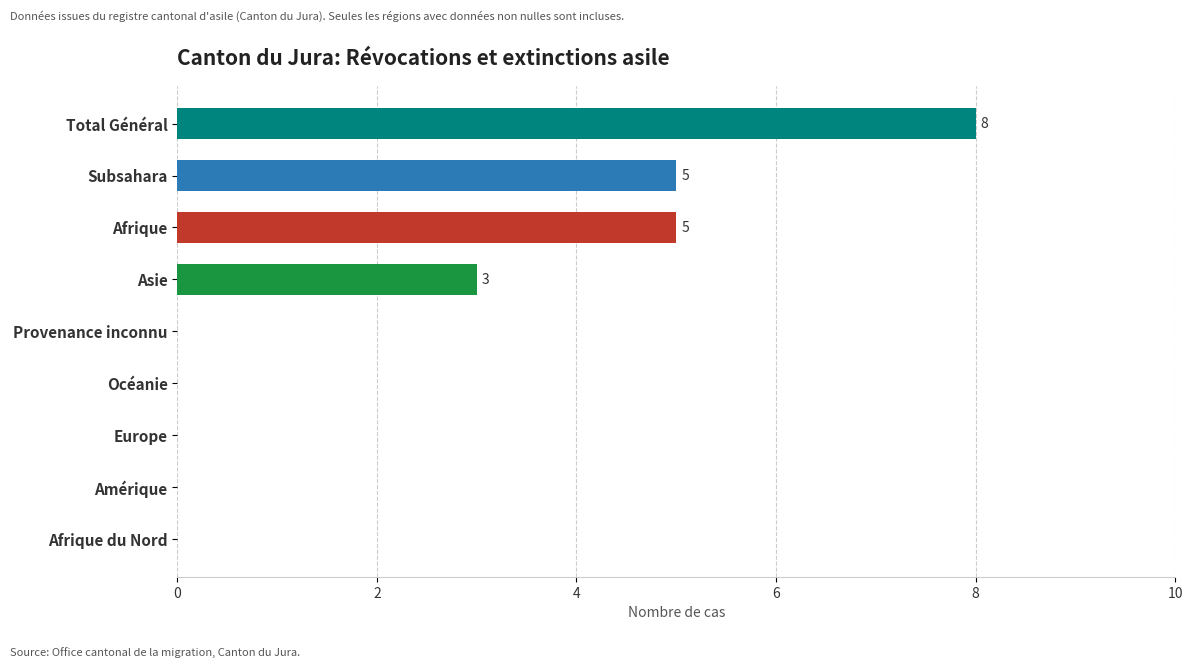

What is the greatest value displayed?

8